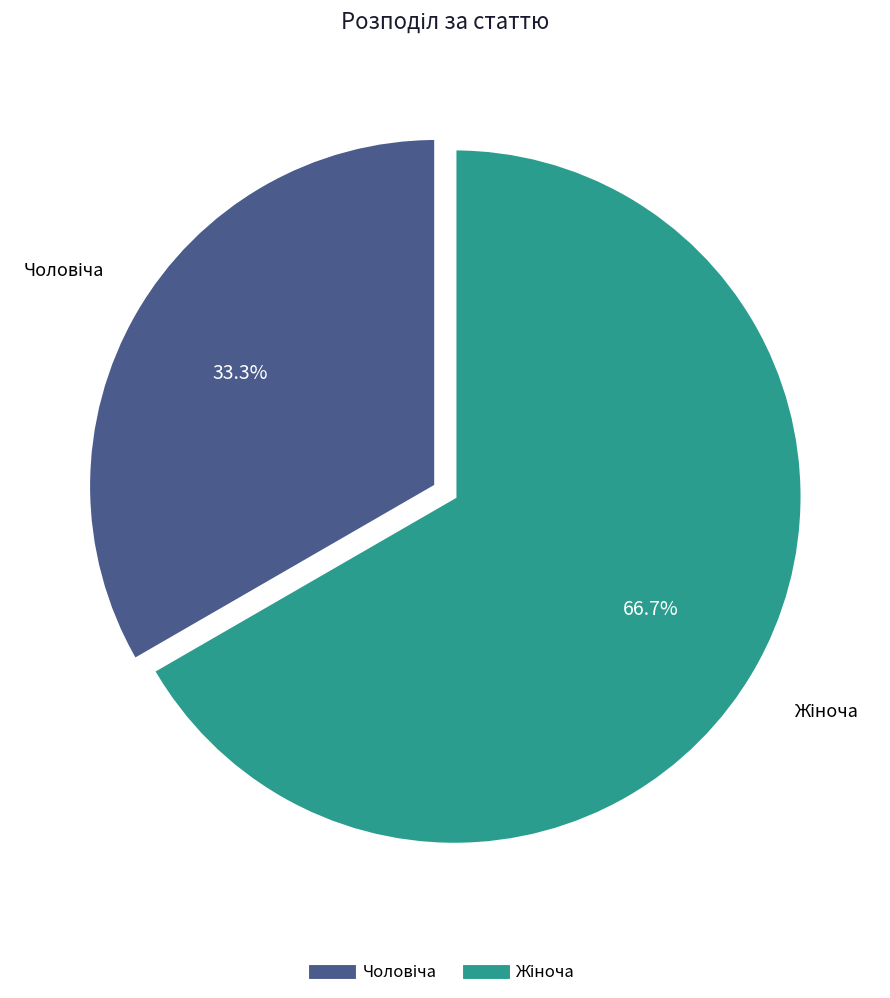

Is there any slice that represents more than half of the pie?

Yes